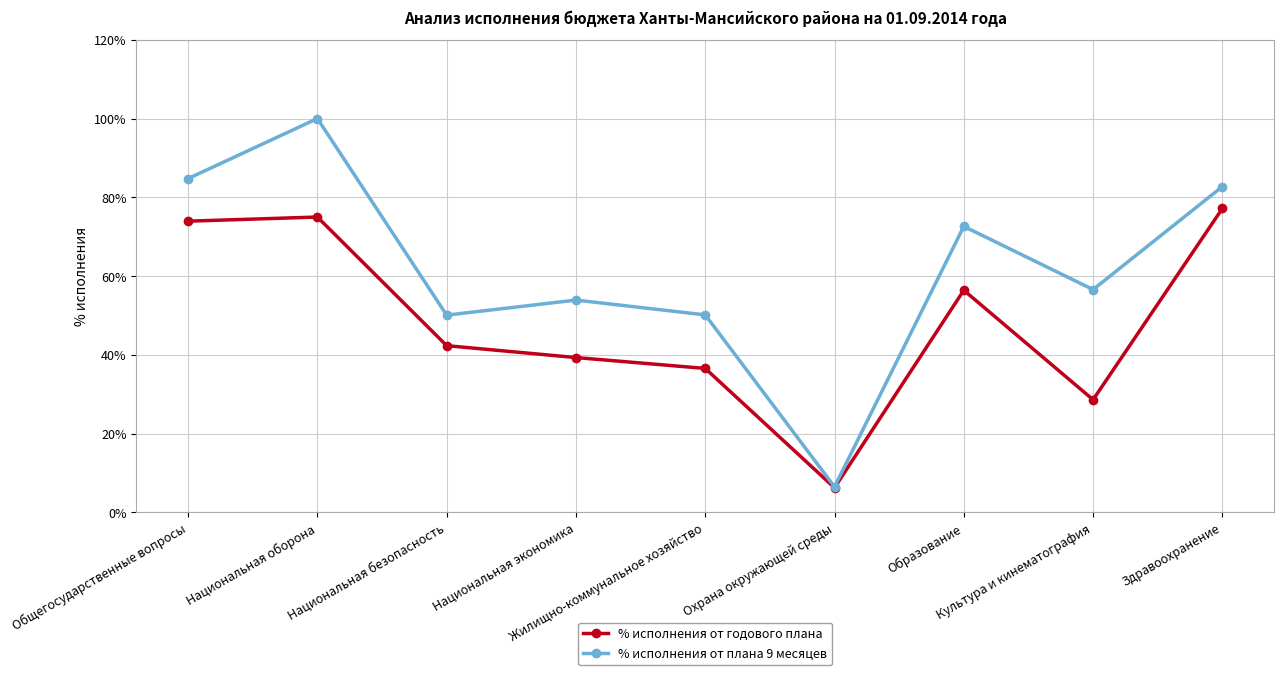

What is the difference between the maximum and minimum values in the % исполнения от годового плана series?

70.9